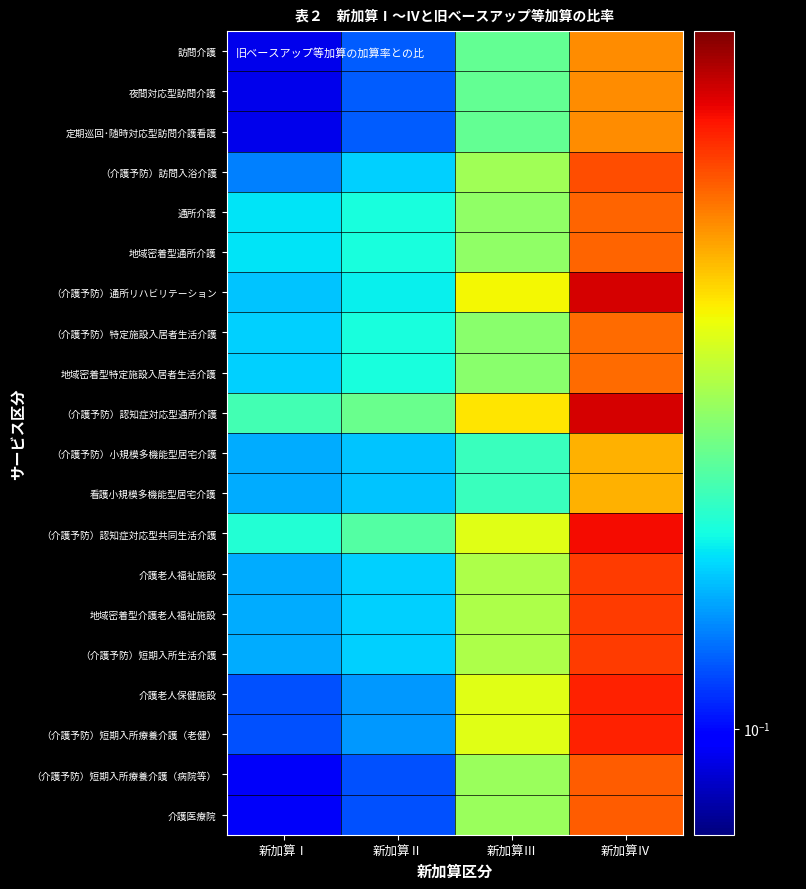

Which series has the largest total across all categories?

（介護予防）認知症対応型通所介護